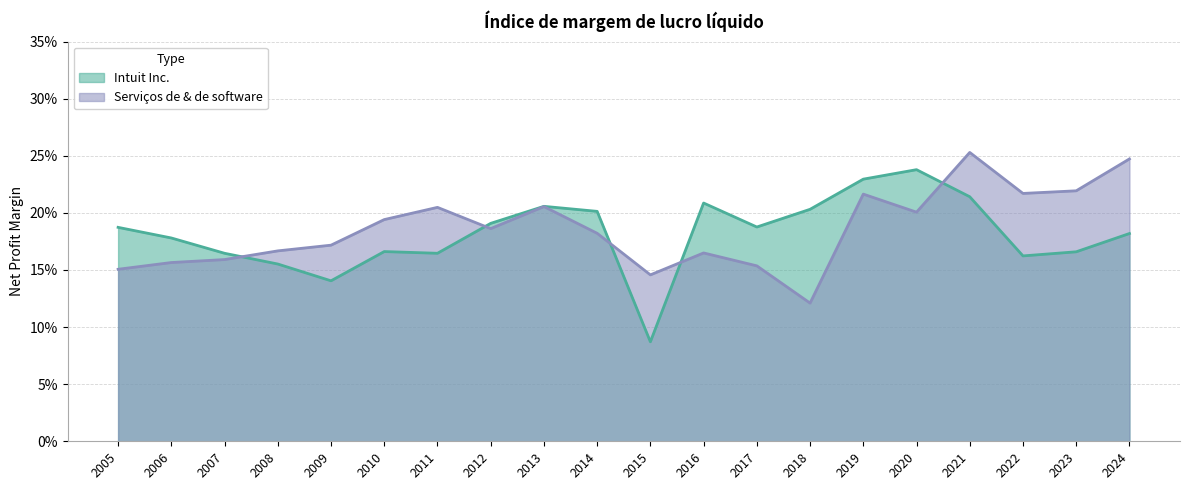

List the series in order of their peak value, highest first.

Serviços de & de software, Intuit Inc.